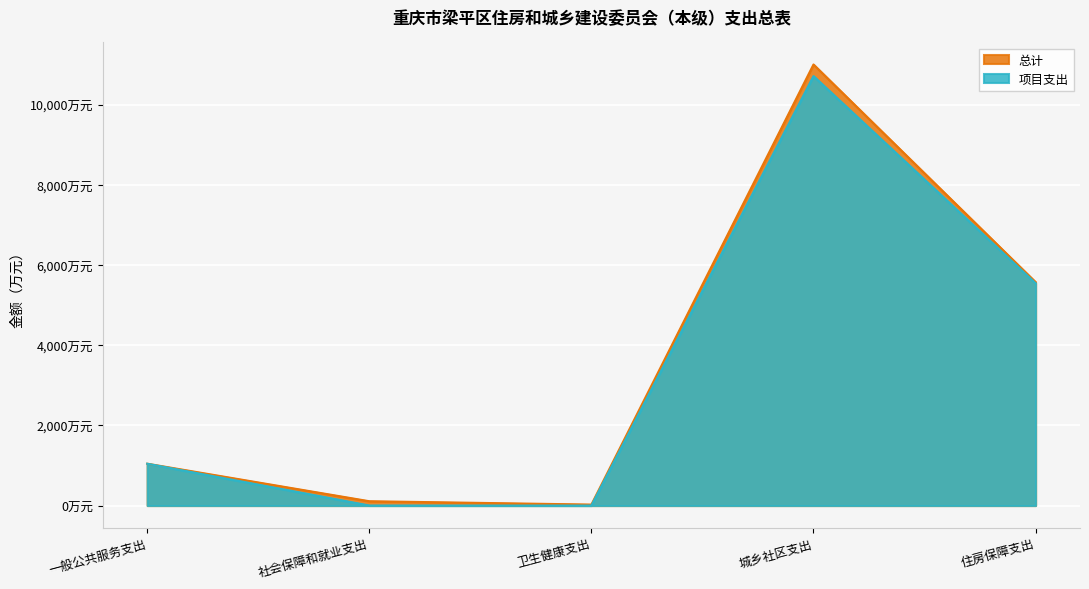

What is the difference between the highest and lowest values at 卫生健康支出?

24.3